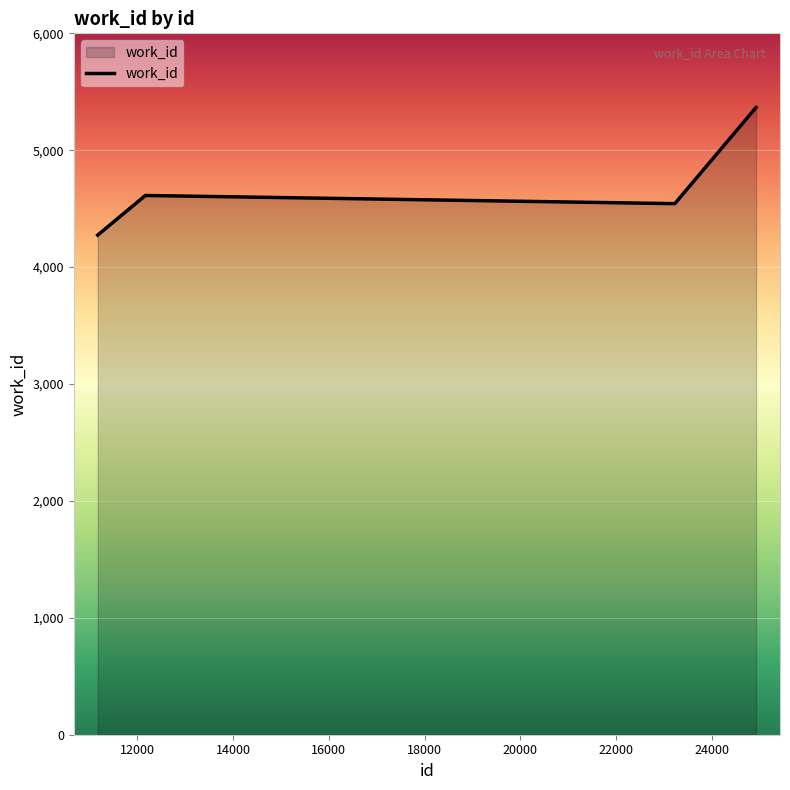

What is the difference between the second highest and minimum values?

339